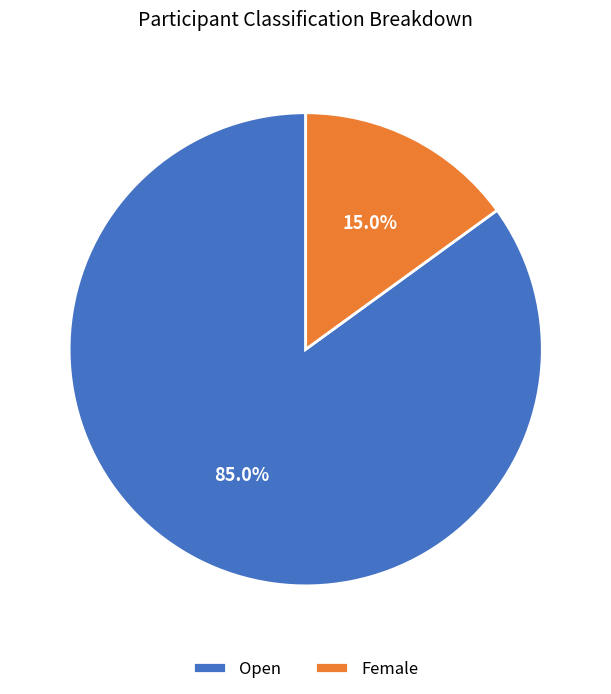

Which slice is the largest?

Open